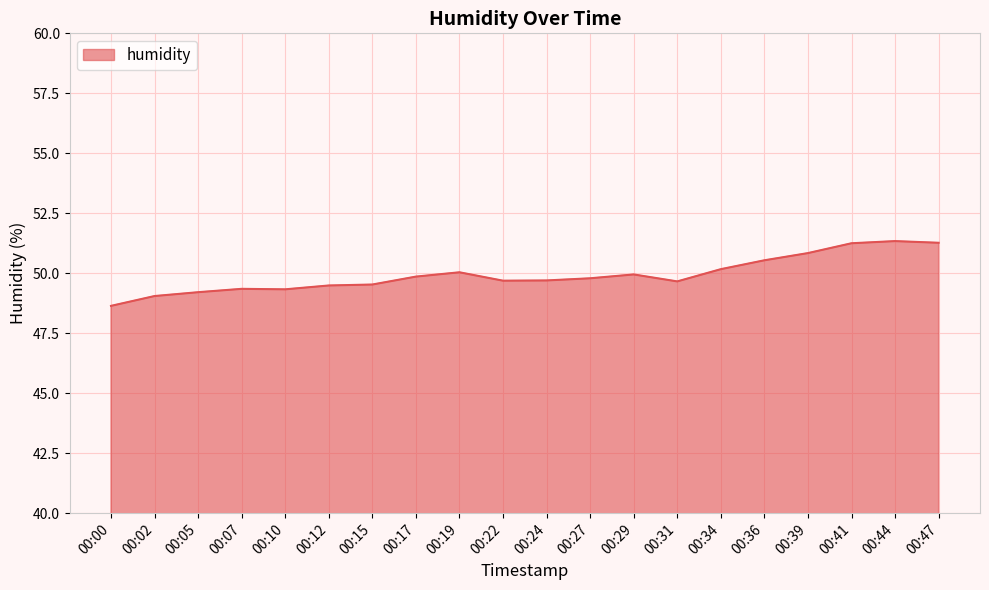

What is the difference between the maximum and minimum values?

2.7